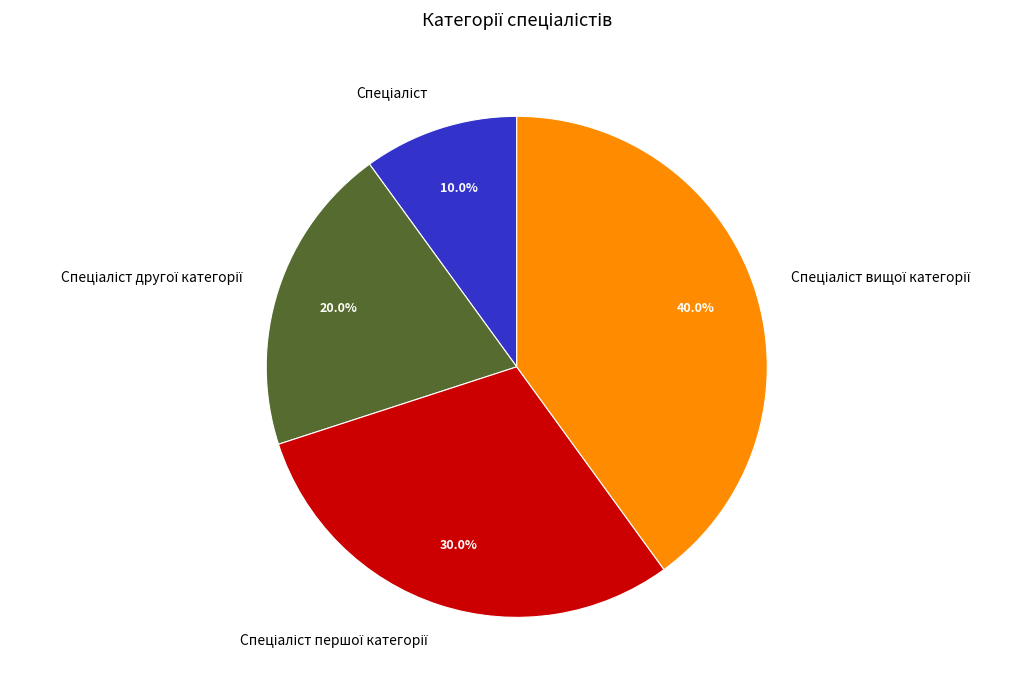

Is there any slice that represents more than half of the pie?

No